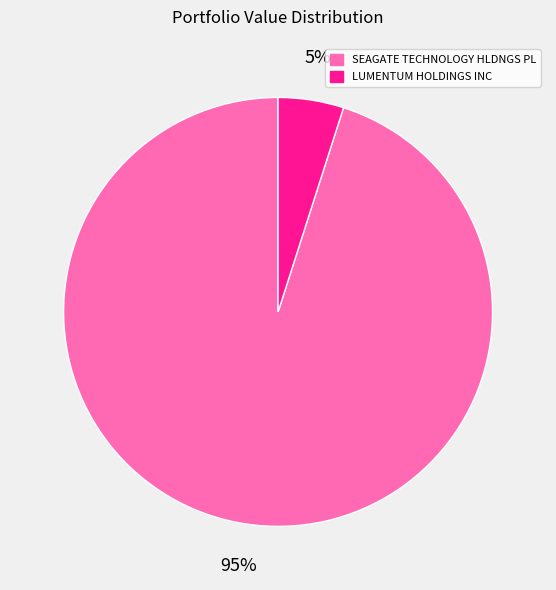

How many segments does this pie chart have?

2